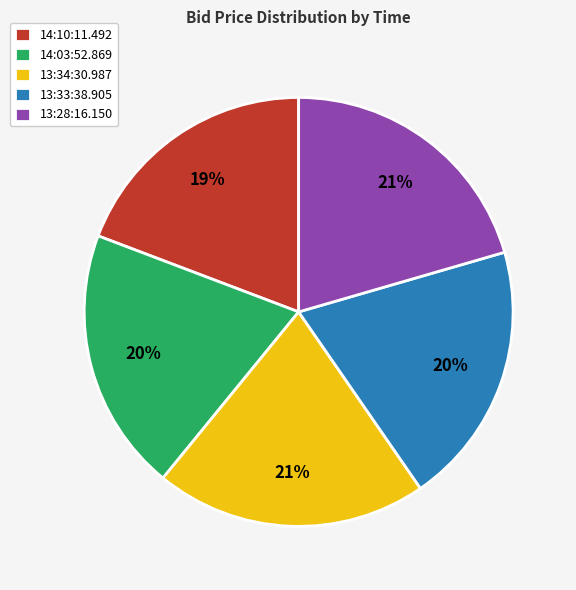

Does any single category account for the majority?

No